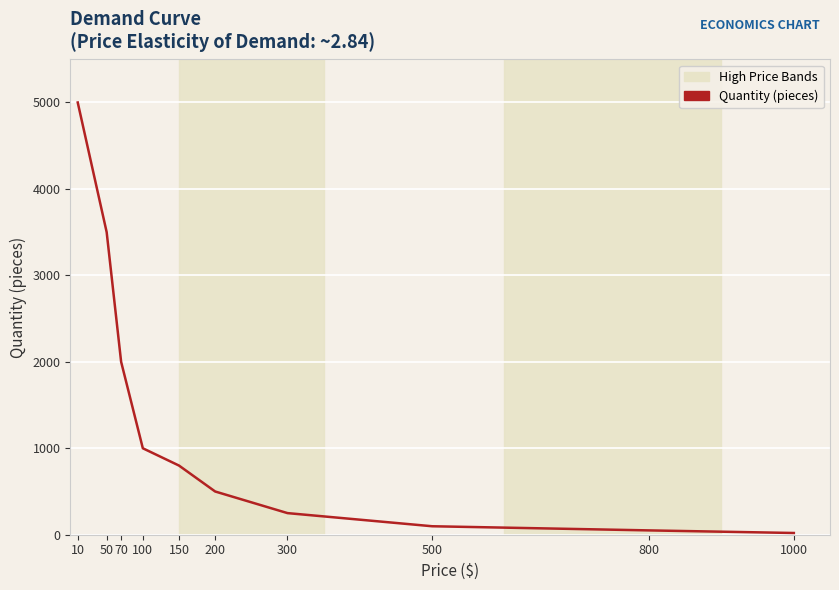

What is the change in value from 70 to 100?

-1000